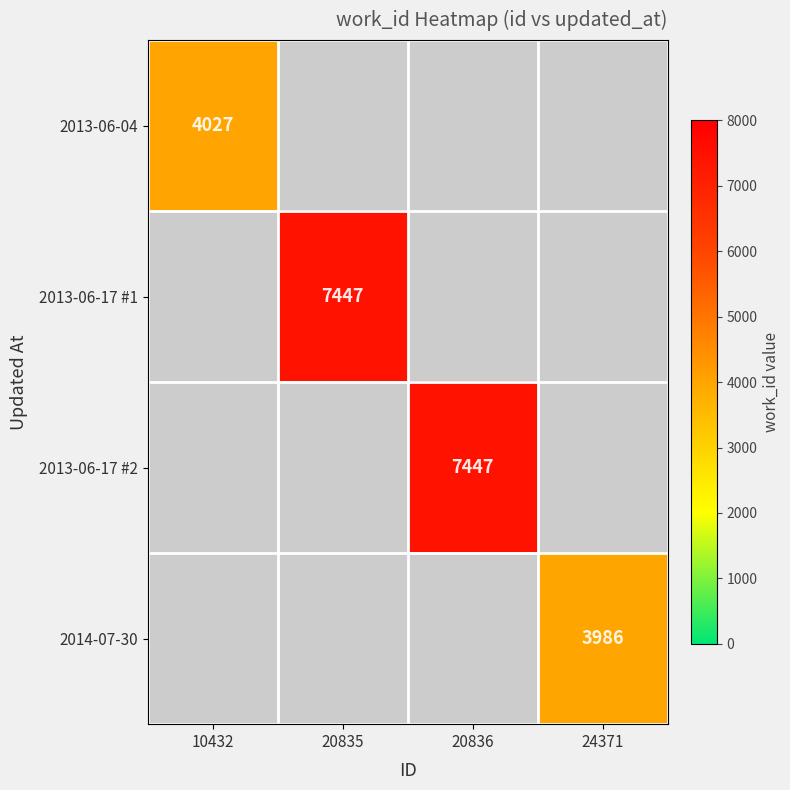

Is it true that 2014-07-30 equals 2311 at 24371?

False